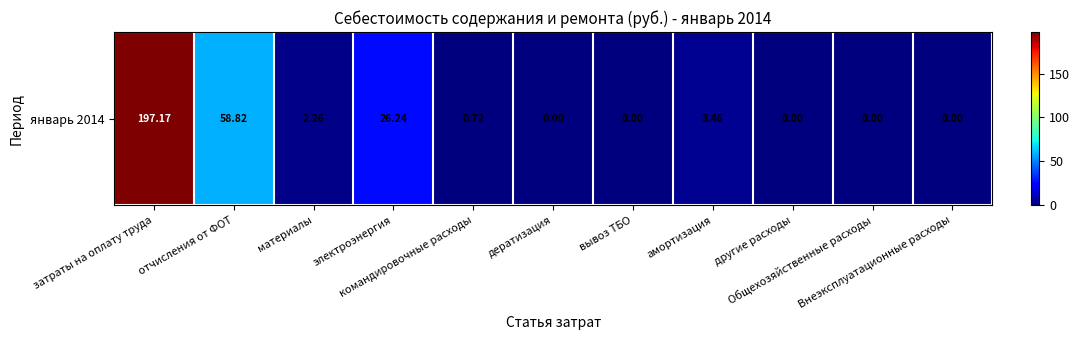

Rank the categories by value from highest to lowest.

затраты на оплату труда, отчисления от ФОТ, электроэнергия, амортизация, материалы, командировочные расходы, дератизация, вывоз ТБО, другие расходы, Общехозяйственные расходы, Внеэксплуатационные расходы